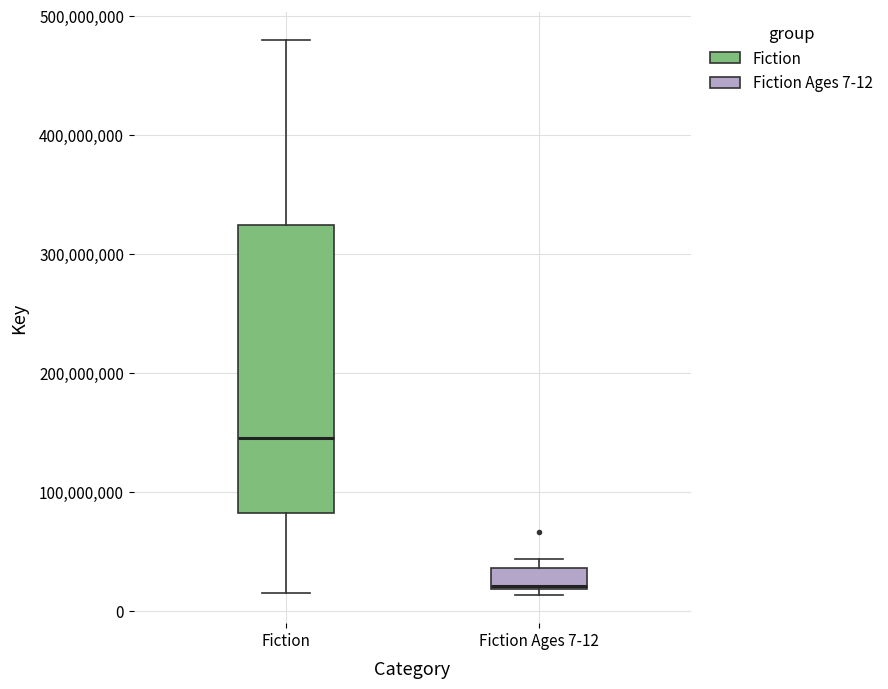

Where is the upper edge of the box for Fiction Ages 7-12 on the y-axis? The values are not printed on the chart, so give them approximately, as read against the axis.

40000000